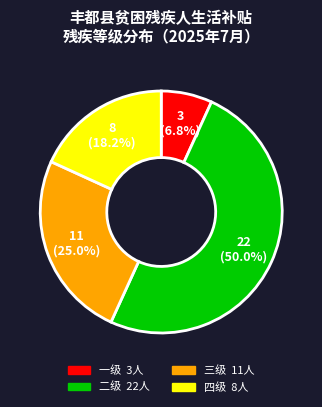

What percentage is the 四级 slice, to the nearest percent?

18%